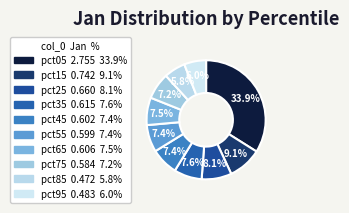

How many slices are in this pie chart?

10